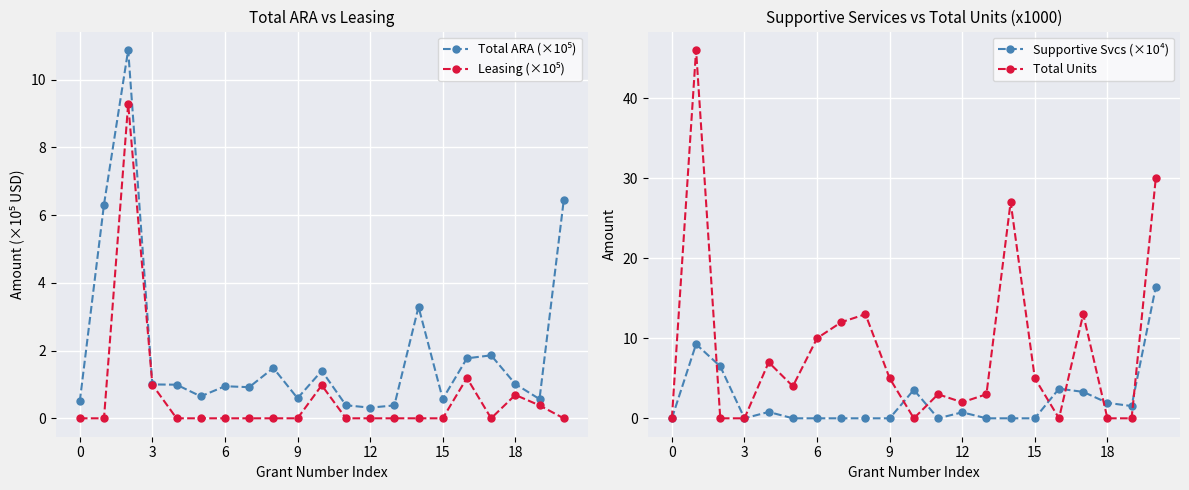

Rank the categories by Total Units value from lowest to highest.

0, 6, 9, 10, 16, 18, 19, 12, 11, 13, 15, 9, 15, 12, 18, 7, 8, 17, 14, 20, 3